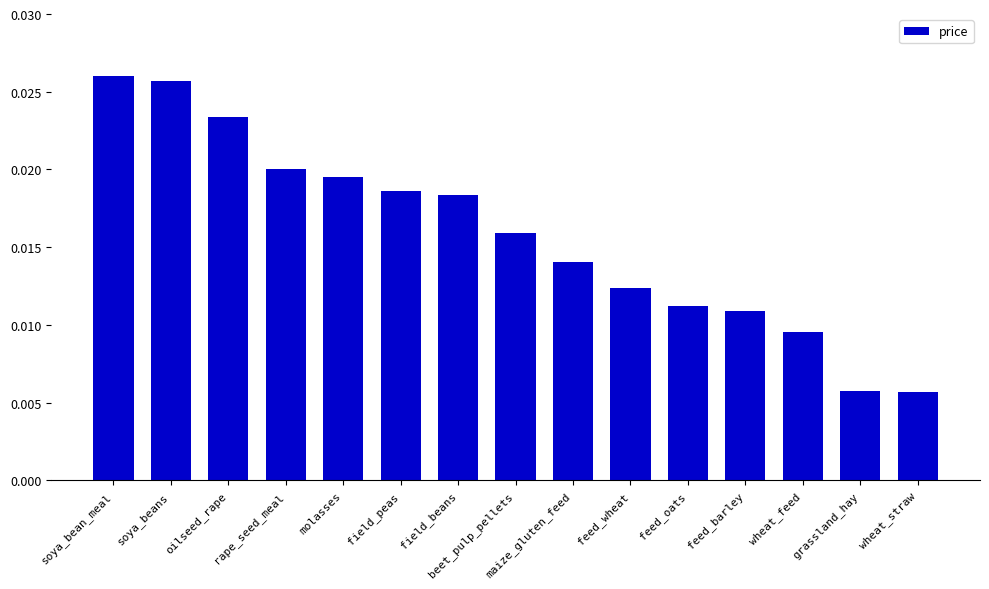

Which has a higher value, soya_beans or molasses?

soya_beans